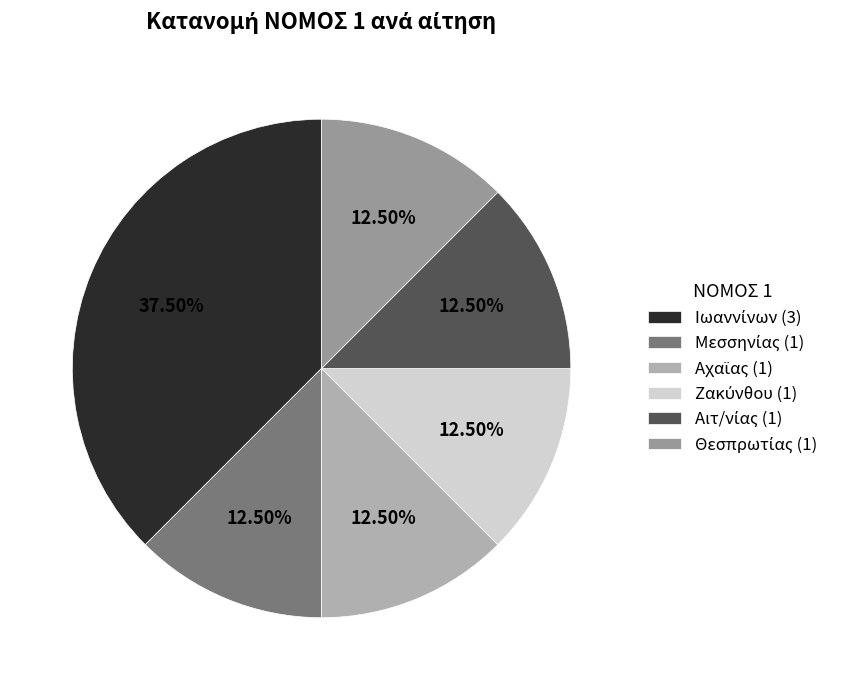

Rank the categories by value from lowest to highest.

Μεσσηνίας (1), Αχαϊας (1), Ζακύνθου (1), Αιτ/νίας (1), Θεσπρωτίας (1), Ιωαννίνων (3)